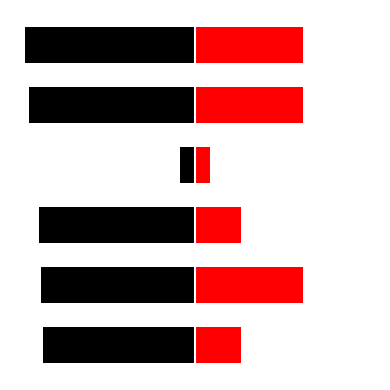

What is the value of the Body bar at the 2nd from the left?

7.0